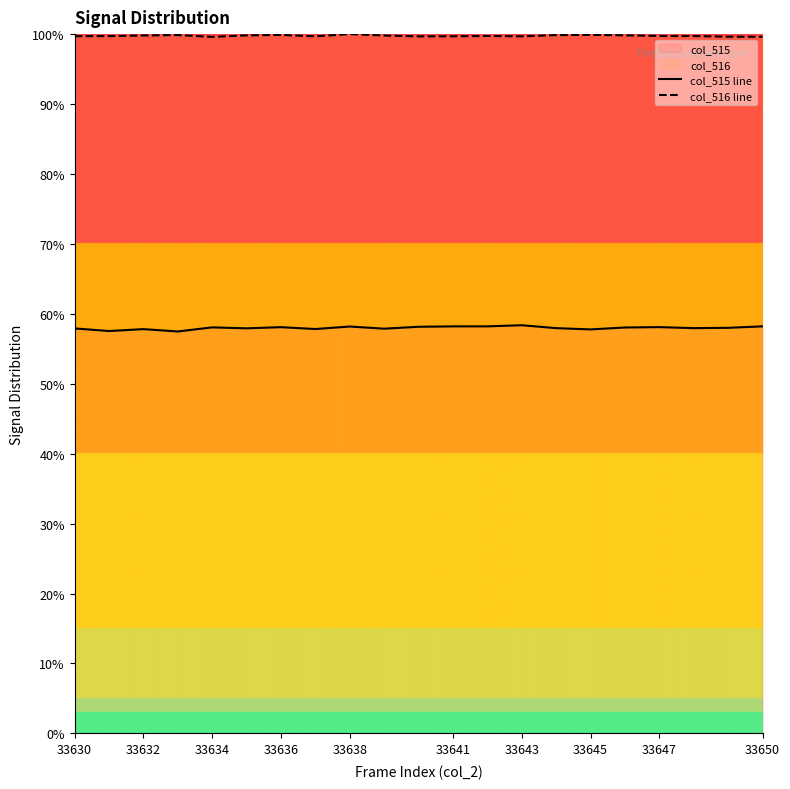

What is the value of the col_516 line point at the 8th from the left?

99.7